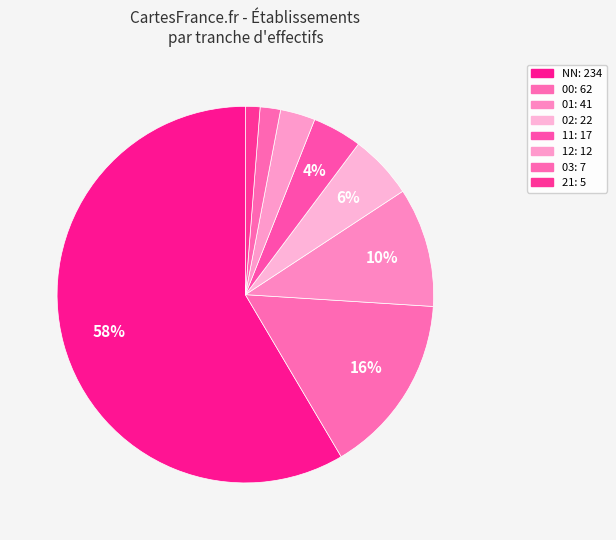

Count the number of slices in the pie.

8